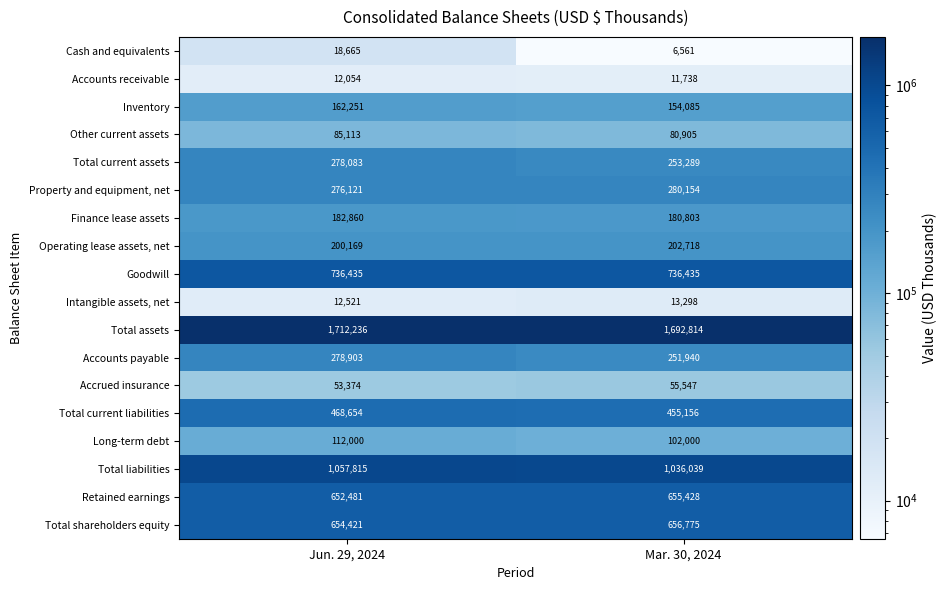

Read the Goodwill value at Mar. 30, 2024.

736435